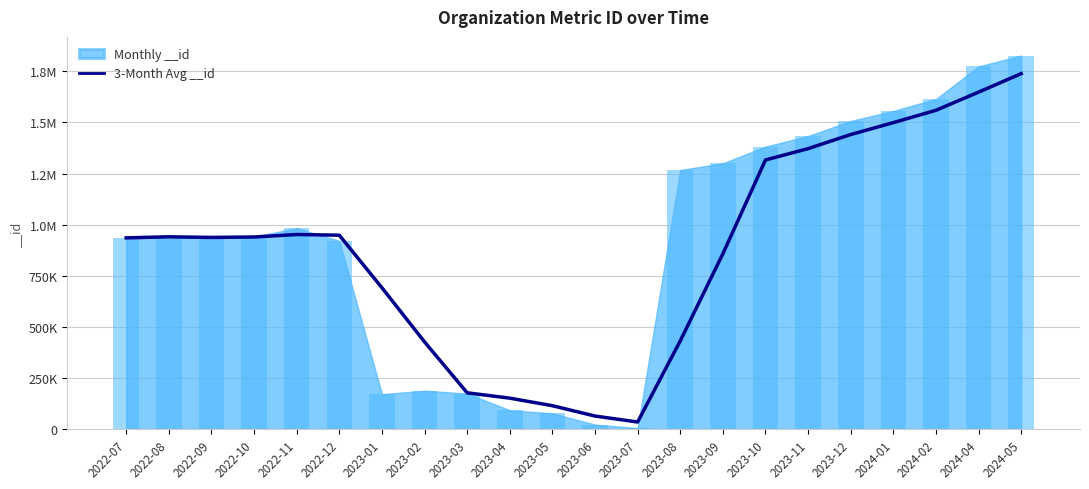

True or false: the data shows 935491.4 at 2023-12.

False